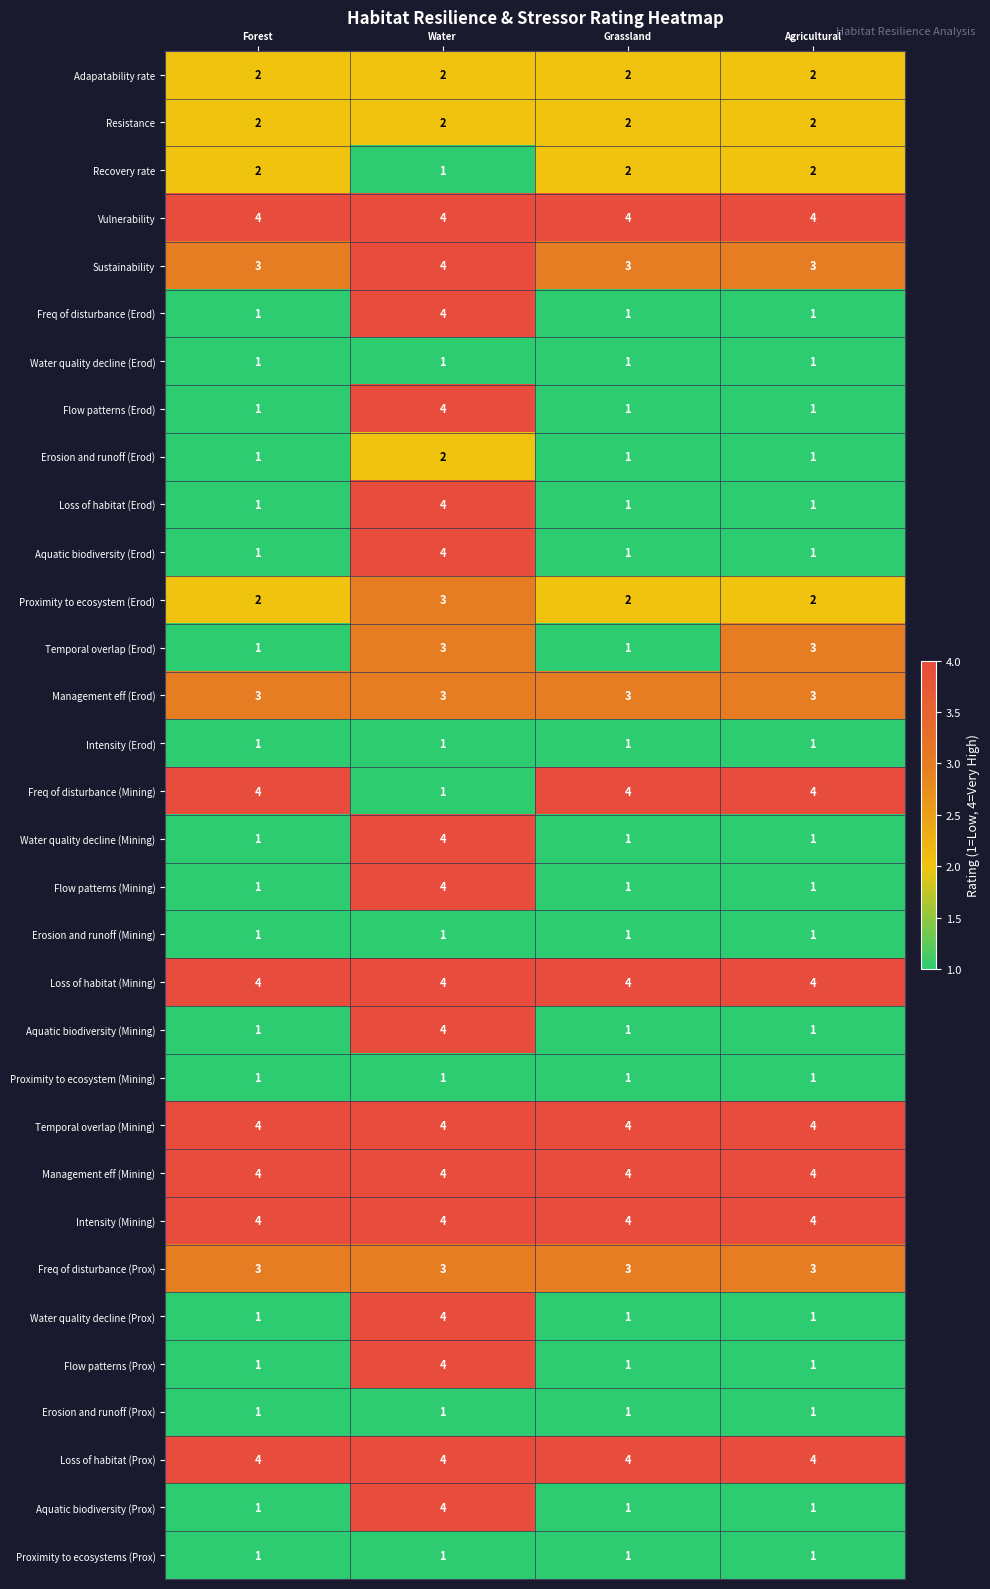

What is the spread (max minus min) of values at Grassland?

3